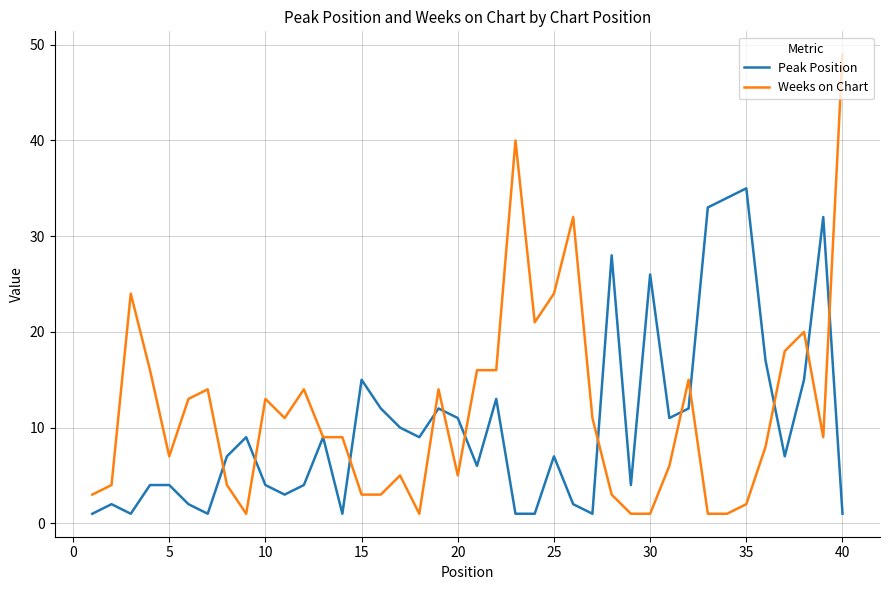

What is the highest value of the Peak Position series?

35